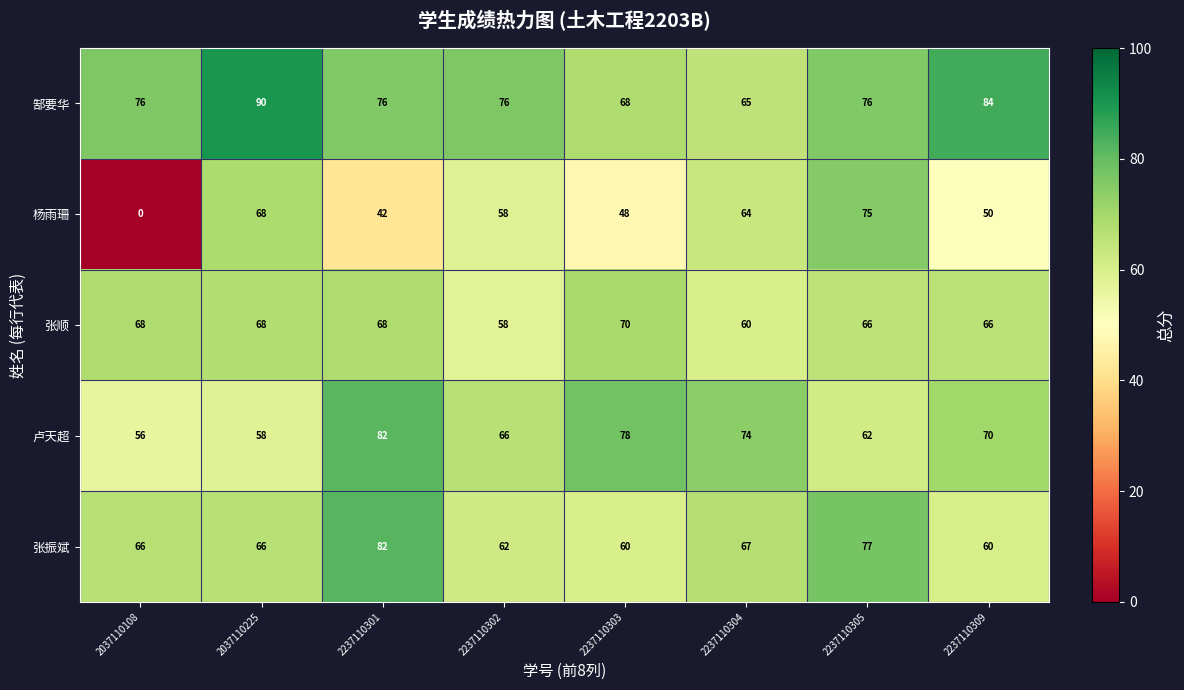

Is it true that 郜要华 equals 18 at 2237110305?

False